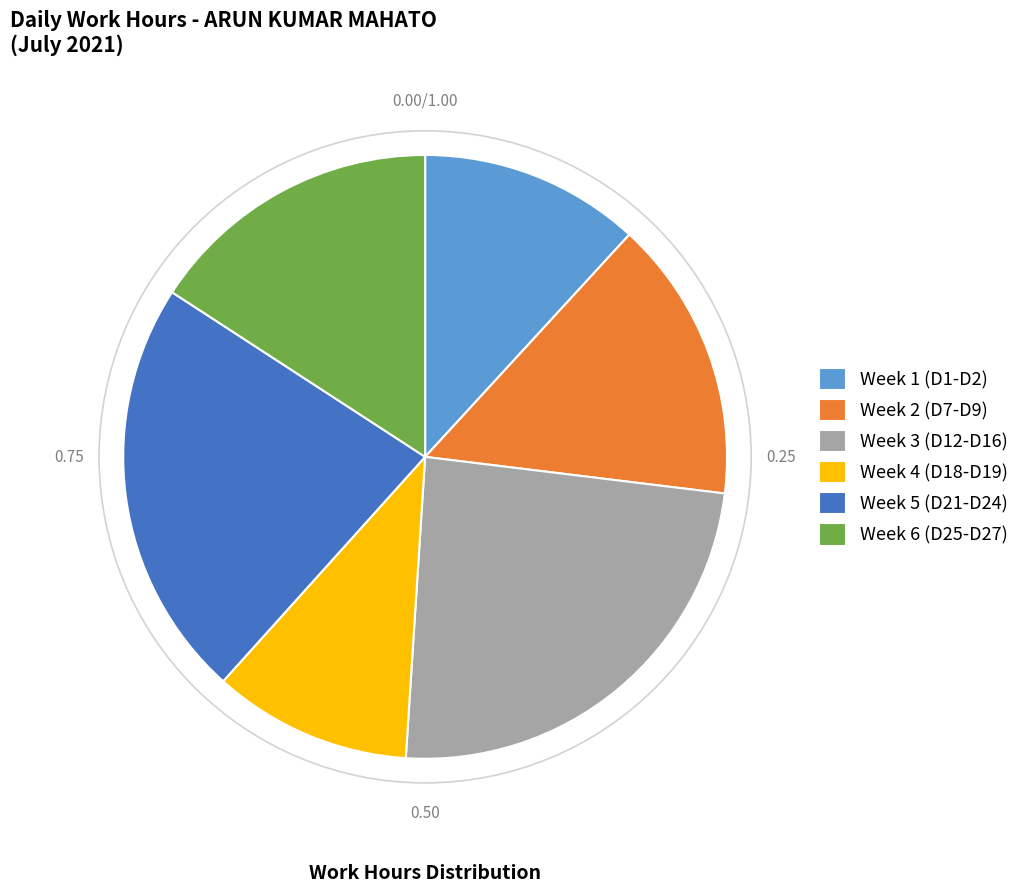

Approximately how many times larger is the value at Week 6 (D25-D27) compared to Week 5 (D21-D24)?

0.7